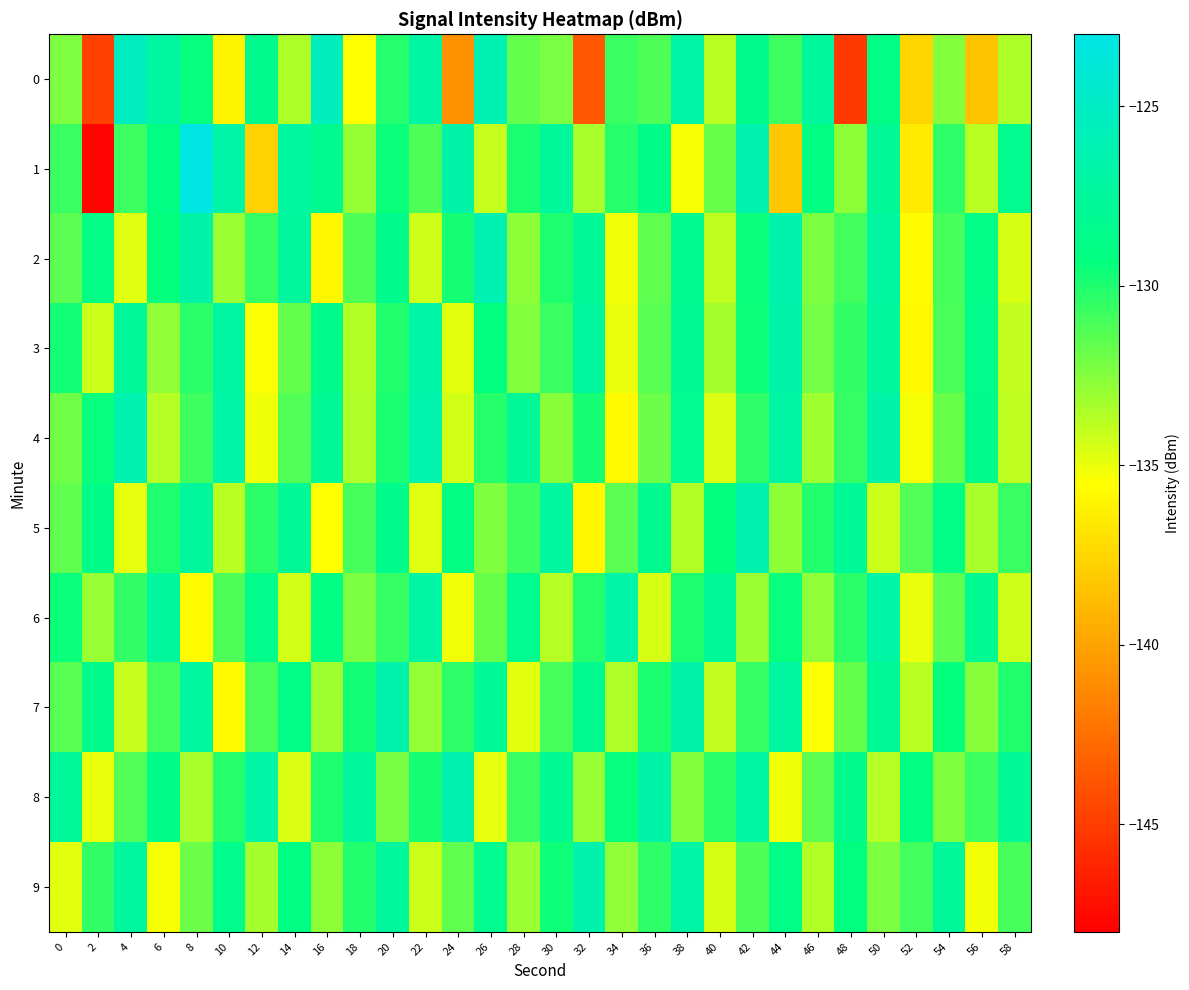

Reading right to left, transcribe all the data shown in this chart.

0: 58=-133.5	56=-138.4	54=-132.5	52=-137.5	50=-128.8	48=-145.2	46=-127.3	44=-130.8	42=-128.4	40=-133.8	38=-126.9	36=-131.2	34=-130.7	32=-143.6	30=-132.3	28=-131.7	26=-126.0	24=-140.8	22=-127.1	20=-130.1	18=-135.5	16=-125.5	14=-133.5	12=-128.5	10=-136.0	8=-129.4	6=-127.2	4=-125.3	2=-144.8	0=-132.3
1: 58=-128.3	56=-133.8	54=-130.4	52=-136.5	50=-127.9	48=-132.7	46=-129.1	44=-138.2	42=-126.4	40=-131.8	38=-135.3	36=-128.7	34=-130.2	32=-133.4	30=-127.6	28=-129.9	26=-134.1	24=-126.8	22=-131.2	20=-129.5	18=-132.9	16=-128.3	14=-127.3	12=-137.7	10=-126.9	8=-123.2	6=-129.0	4=-130.8	2=-147.7	0=-130.7
2: 58=-134.5	56=-128.8	54=-131.0	52=-135.6	50=-127.2	48=-130.9	46=-132.3	44=-126.5	42=-129.5	40=-133.9	38=-128.2	36=-131.6	34=-135.2	32=-127.8	30=-130.0	28=-132.7	26=-126.1	24=-129.8	22=-134.3	20=-128.5	18=-131.2	16=-135.9	14=-127.4	12=-130.6	10=-133.1	8=-126.8	6=-129.3	4=-134.7	2=-128.9	0=-131.5
3: 58=-134.0	56=-128.6	54=-131.1	52=-135.8	50=-127.5	48=-130.5	46=-132.1	44=-126.7	42=-129.6	40=-133.3	38=-128.1	36=-131.4	34=-135.0	32=-127.3	30=-130.7	28=-132.5	26=-129.2	24=-134.8	22=-126.9	20=-130.1	18=-133.6	16=-128.4	14=-131.7	12=-135.4	10=-127.1	8=-130.3	6=-132.8	4=-127.6	2=-134.2	0=-129.7
4: 58=-133.9	56=-128.5	54=-131.8	52=-135.3	50=-126.8	48=-130.6	46=-133.2	44=-127.1	42=-130.4	40=-134.6	38=-128.3	36=-131.9	34=-135.7	32=-129.8	30=-132.6	28=-127.7	26=-130.2	24=-134.4	22=-126.6	20=-129.9	18=-133.5	16=-128.0	14=-131.3	12=-135.1	10=-127.0	8=-130.8	6=-133.7	4=-126.3	2=-129.4	0=-132.0
5: 58=-130.7	56=-133.4	54=-128.9	52=-131.3	50=-134.2	48=-127.8	46=-130.1	44=-132.7	42=-126.4	40=-129.3	38=-133.6	36=-128.2	34=-131.5	32=-135.9	30=-127.2	28=-130.8	26=-132.4	24=-129.1	22=-134.7	20=-128.4	18=-131.0	16=-135.5	14=-127.9	12=-130.3	10=-133.8	8=-127.5	6=-130.0	4=-134.9	2=-128.7	0=-131.6
6: 58=-134.3	56=-128.1	54=-131.6	52=-135.0	50=-127.0	48=-130.3	46=-132.8	44=-129.4	42=-133.1	40=-127.7	38=-130.0	36=-134.5	34=-126.9	32=-130.2	30=-133.7	28=-128.3	26=-131.8	24=-135.2	22=-127.1	20=-130.6	18=-132.3	16=-129.0	14=-134.4	12=-128.6	10=-131.2	8=-135.6	6=-127.4	4=-130.5	2=-133.0	0=-129.5
7: 58=-130.1	56=-132.6	54=-129.3	52=-133.8	50=-128.0	48=-131.7	46=-135.4	44=-127.2	42=-130.6	40=-134.0	38=-126.7	36=-129.9	34=-133.5	32=-128.2	30=-131.0	28=-134.8	26=-127.8	24=-130.4	22=-132.9	20=-126.5	18=-129.7	16=-133.2	14=-128.8	12=-131.1	10=-135.7	8=-127.3	6=-130.9	4=-134.1	2=-128.5	0=-131.4
8: 58=-127.9	56=-130.8	54=-132.4	52=-129.1	50=-133.7	48=-128.4	46=-131.5	44=-135.1	42=-127.1	40=-130.3	38=-132.5	36=-126.8	34=-129.4	32=-133.0	30=-128.1	28=-130.7	26=-134.9	24=-126.3	22=-129.8	20=-132.2	18=-127.5	16=-130.0	14=-134.6	12=-127.0	10=-130.2	8=-133.4	6=-128.7	4=-131.3	2=-135.0	0=-127.6
9: 58=-131.0	56=-135.2	54=-127.6	52=-130.9	50=-132.3	48=-129.2	46=-133.6	44=-128.8	42=-131.2	40=-134.5	38=-127.0	36=-130.4	34=-132.8	32=-126.5	30=-129.6	28=-133.1	26=-128.3	24=-131.6	22=-134.2	20=-127.4	18=-130.1	16=-132.7	14=-129.0	12=-133.3	10=-128.6	8=-131.9	6=-135.3	4=-127.3	2=-130.5	0=-134.8